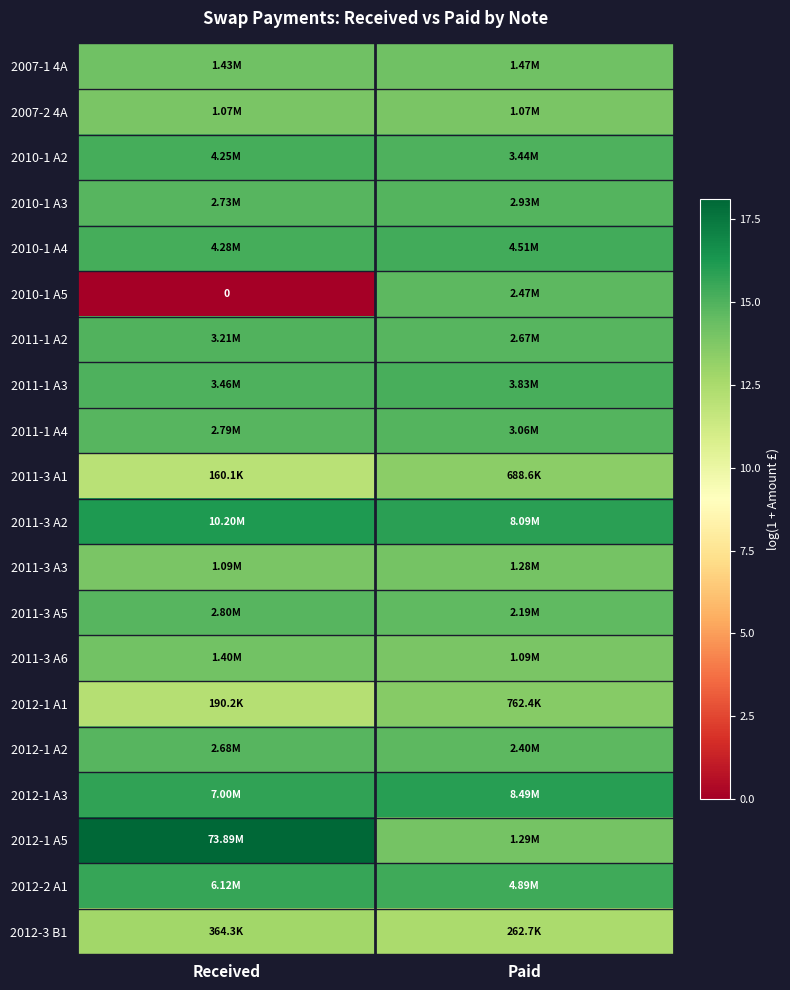

Which label corresponds to the largest value in the chart?

Received